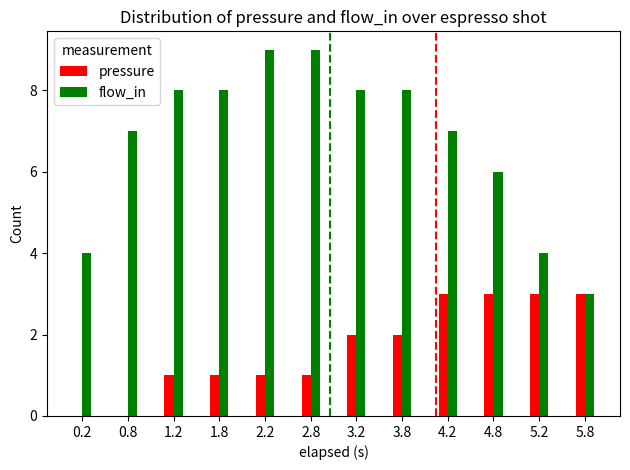

Are the bars grouped side by side (vs. stacked)?

Yes